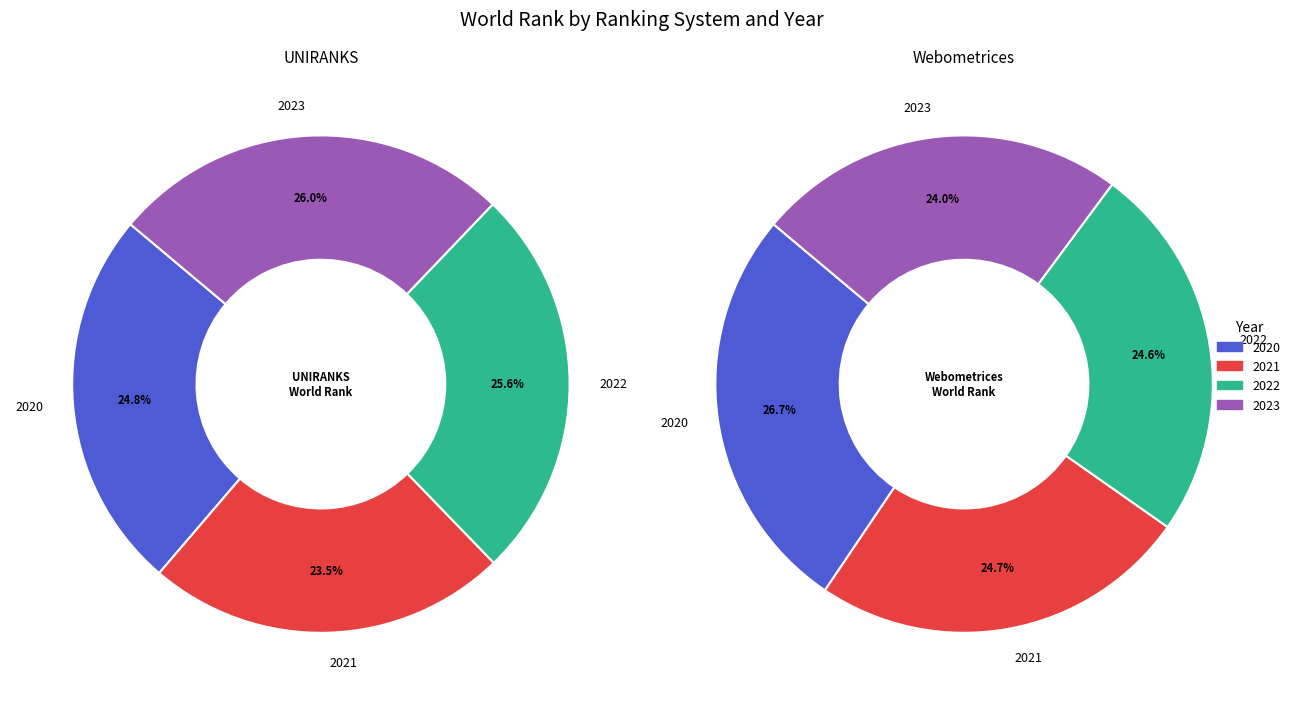

Combined, what portion of the pie is 2023 and 2021?

49.5%